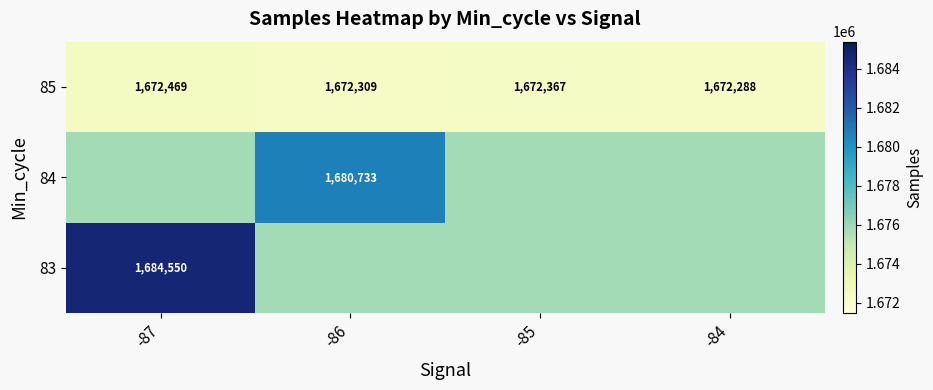

At which label is 85 closest to 1672378?

-85